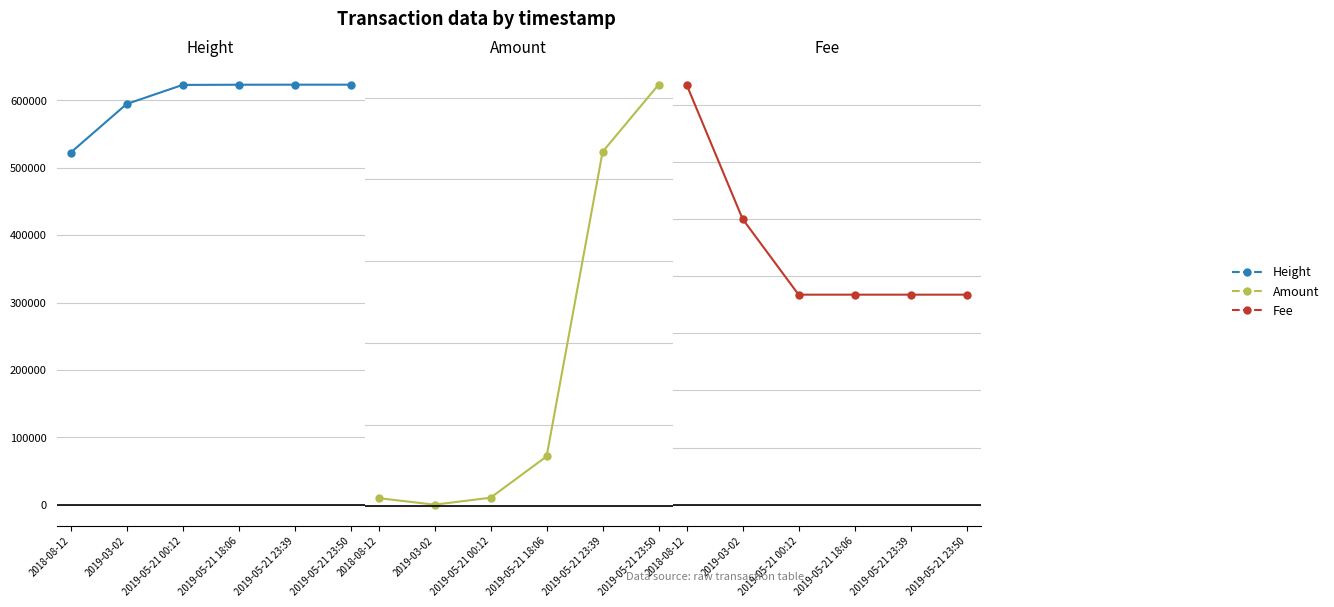

What is the value of the Height point at the 2nd from the left?

594579.0